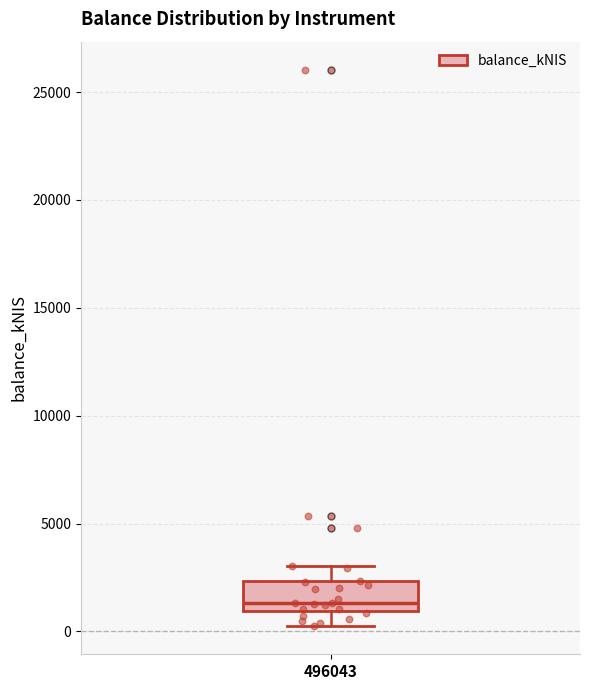

Read this box plot against the y-axis: the position of the median line, the range covered by the box, and the ends of both whiskers. The values are not printed on the chart, so give them approximately, as read against the axis.

median 1500, box 1000 to 2500, whiskers 0 to 3000